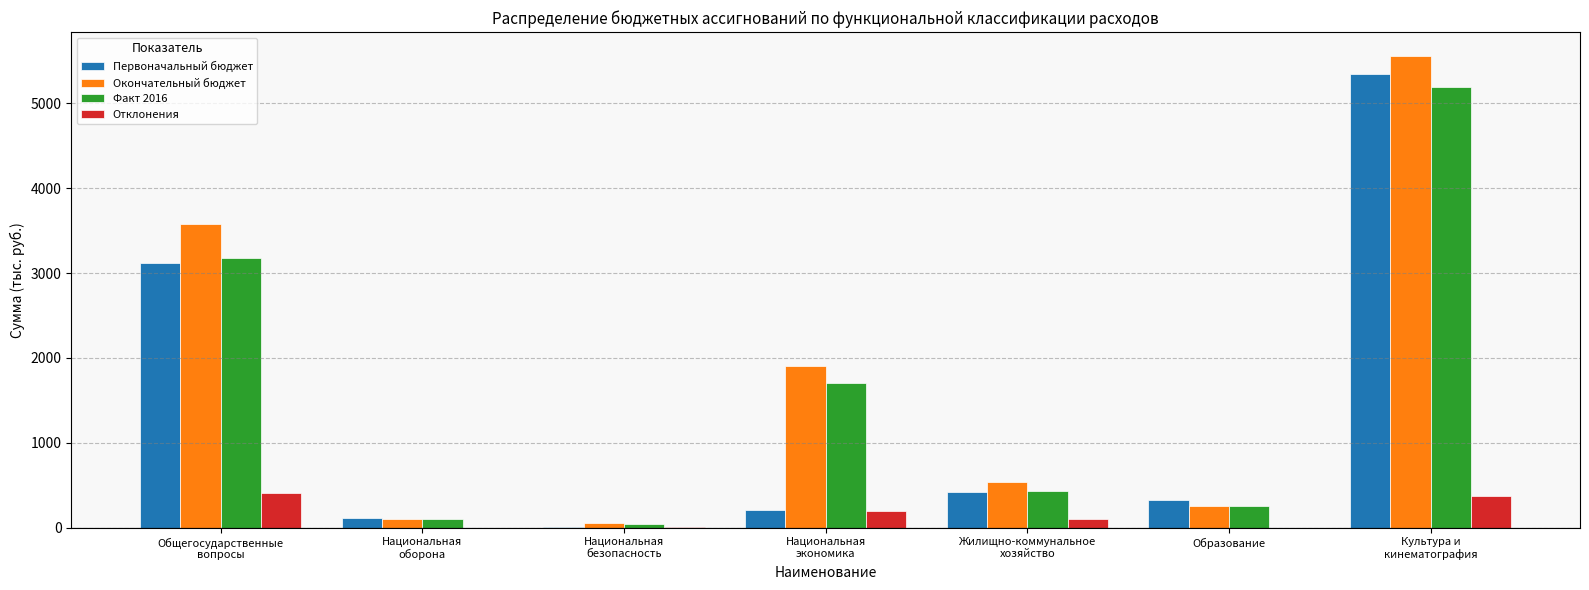

What is the highest value of the Факт 2016 series?

5193.3